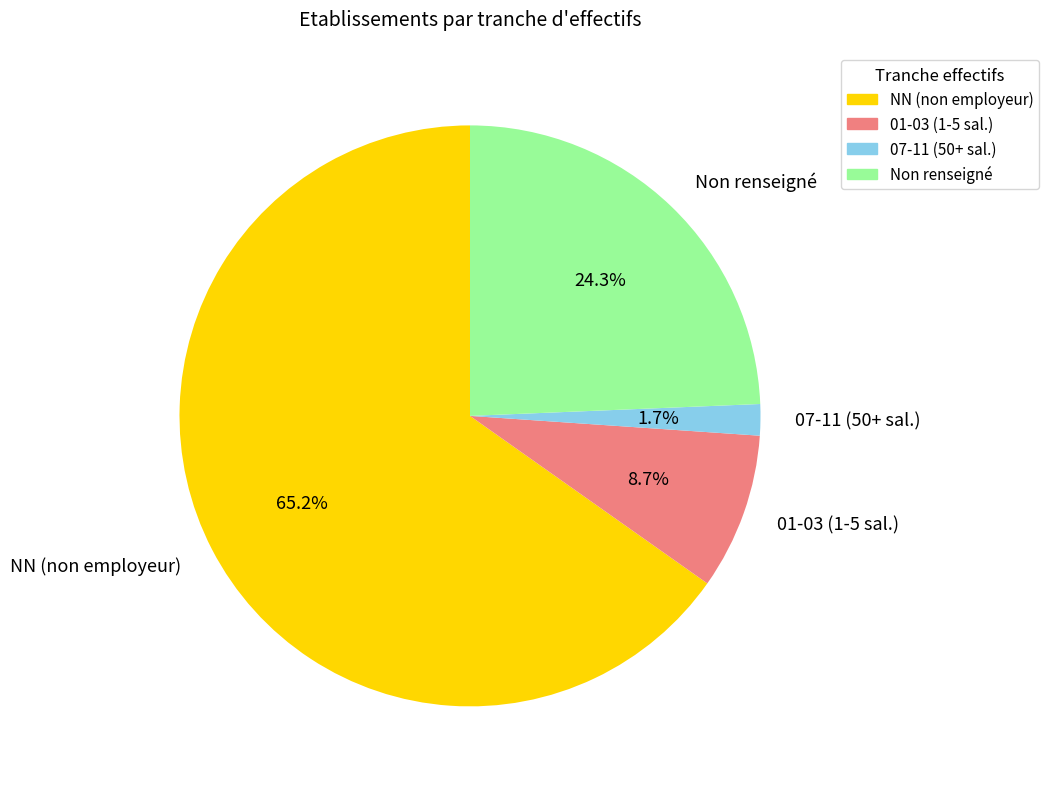

How many segments does this pie chart have?

4